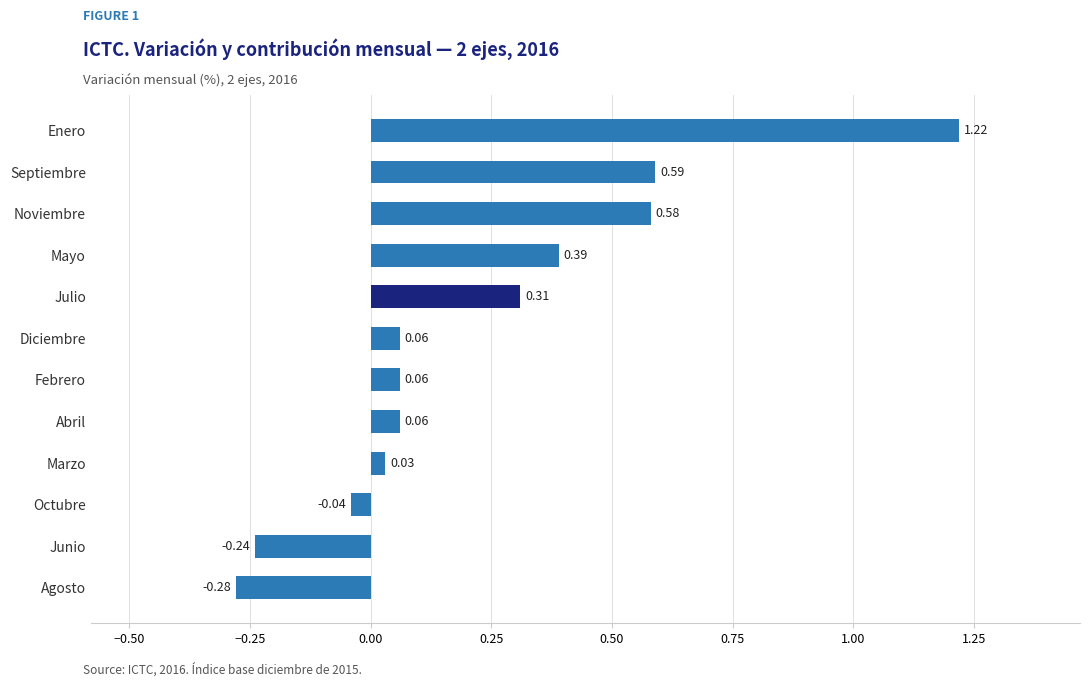

At which category does the chart reach its peak across all series?

Enero